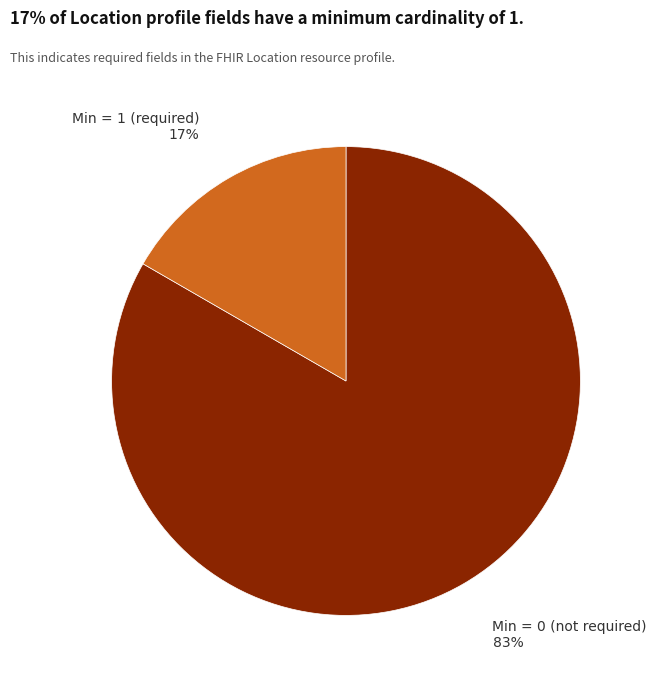

To the nearest percent, what is the average slice percentage?

50%